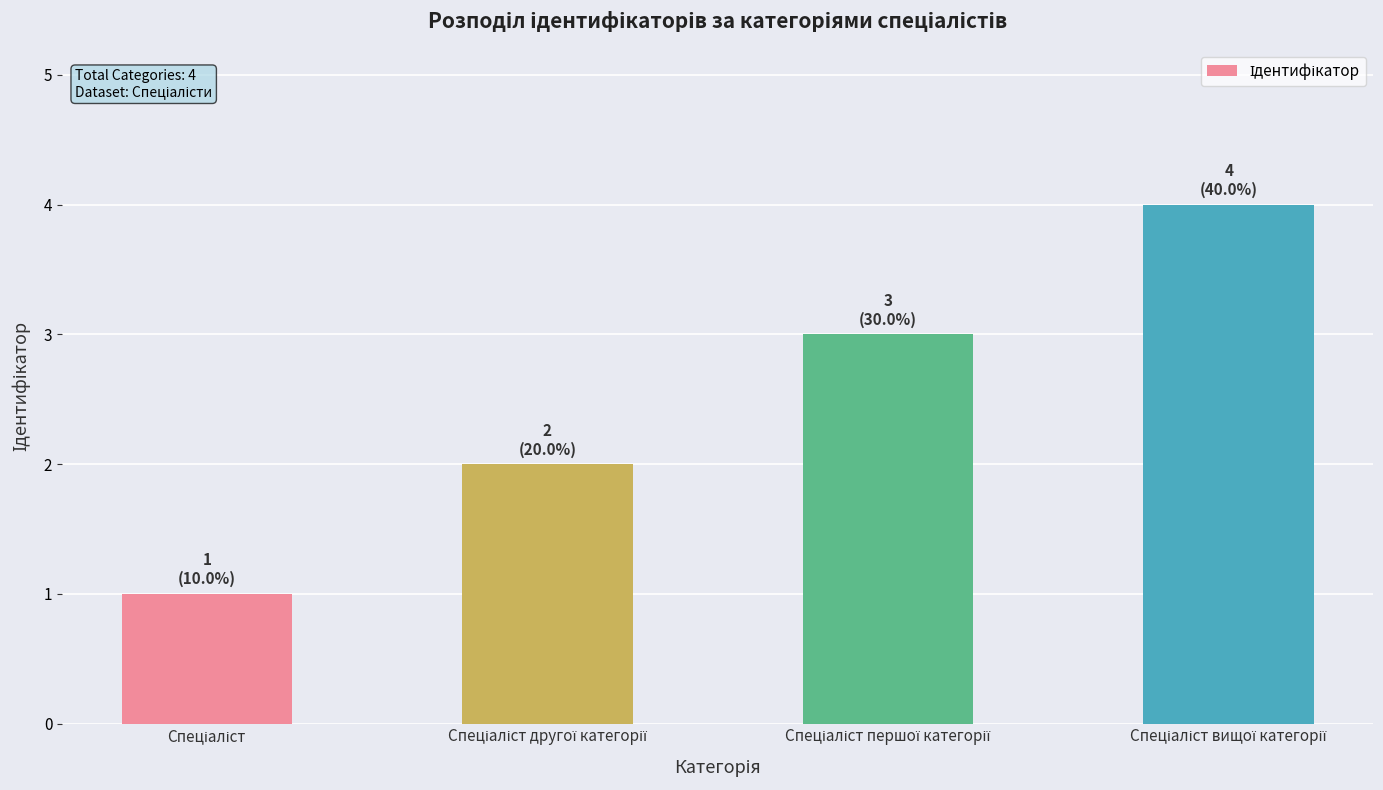

What is the difference between the second highest and second lowest values?

1